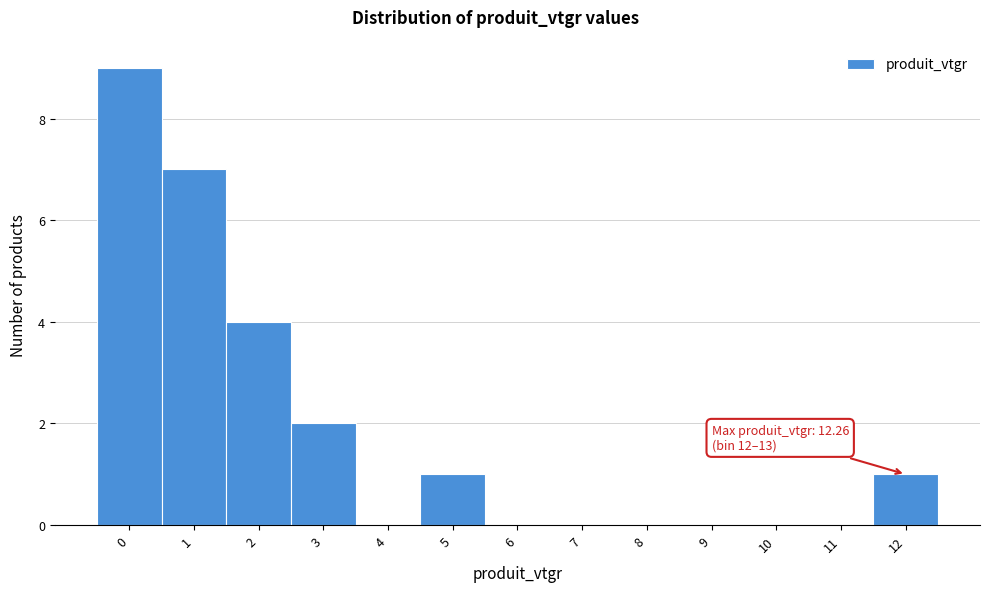

Reading left to right, what are all the values shown in this chart?

0=9	1=7	2=4	3=2	4=0	5=1	6=0	7=0	8=0	9=0	10=0	11=0	12=1